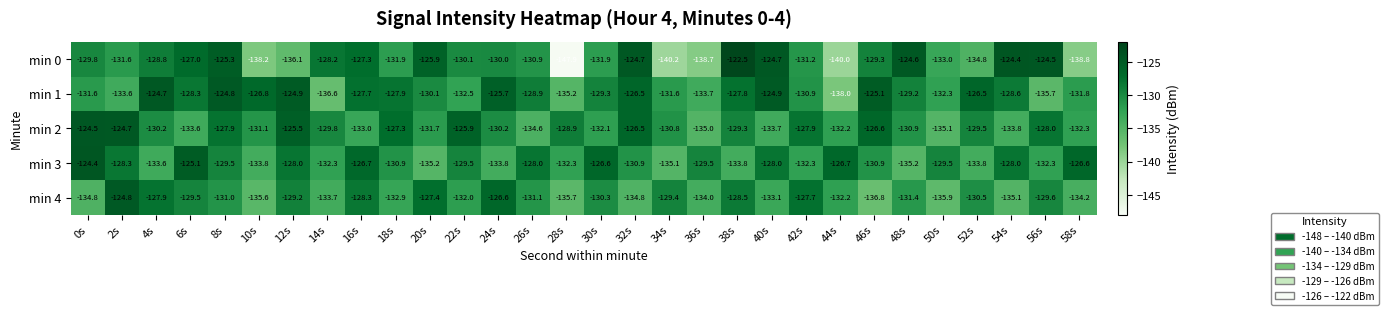

What is the spread (max minus min) of values at 10s?

11.4